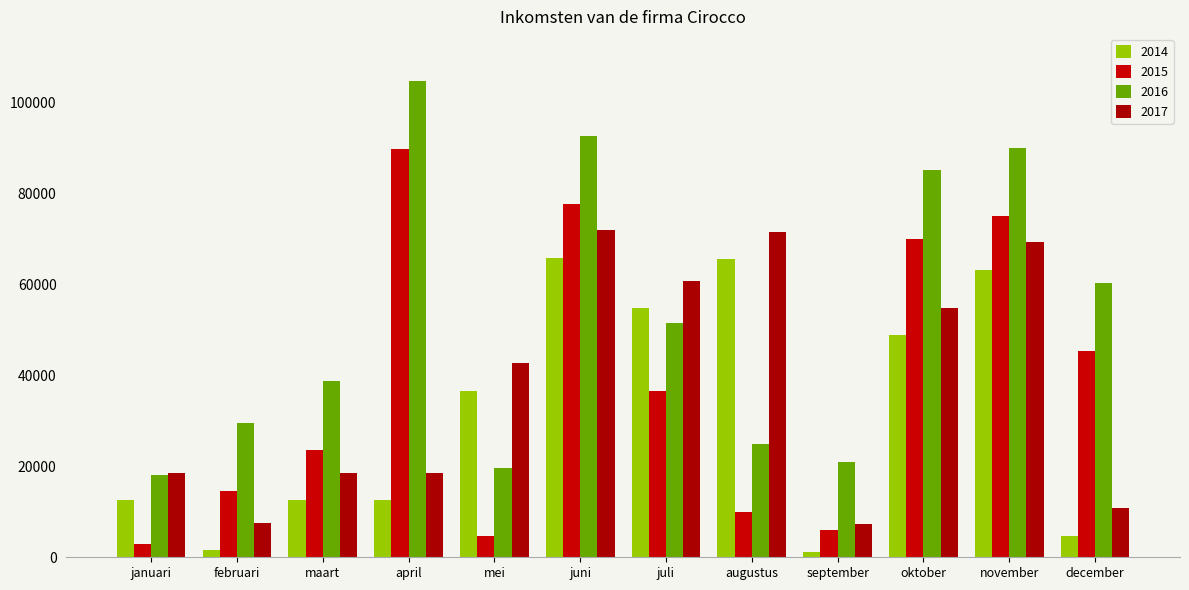

What is the label of the 7th bar from the left?

juli